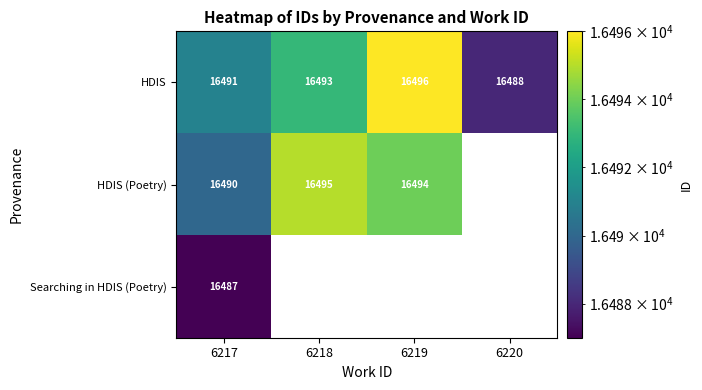

Which category has the lowest value in the HDIS series?

6220